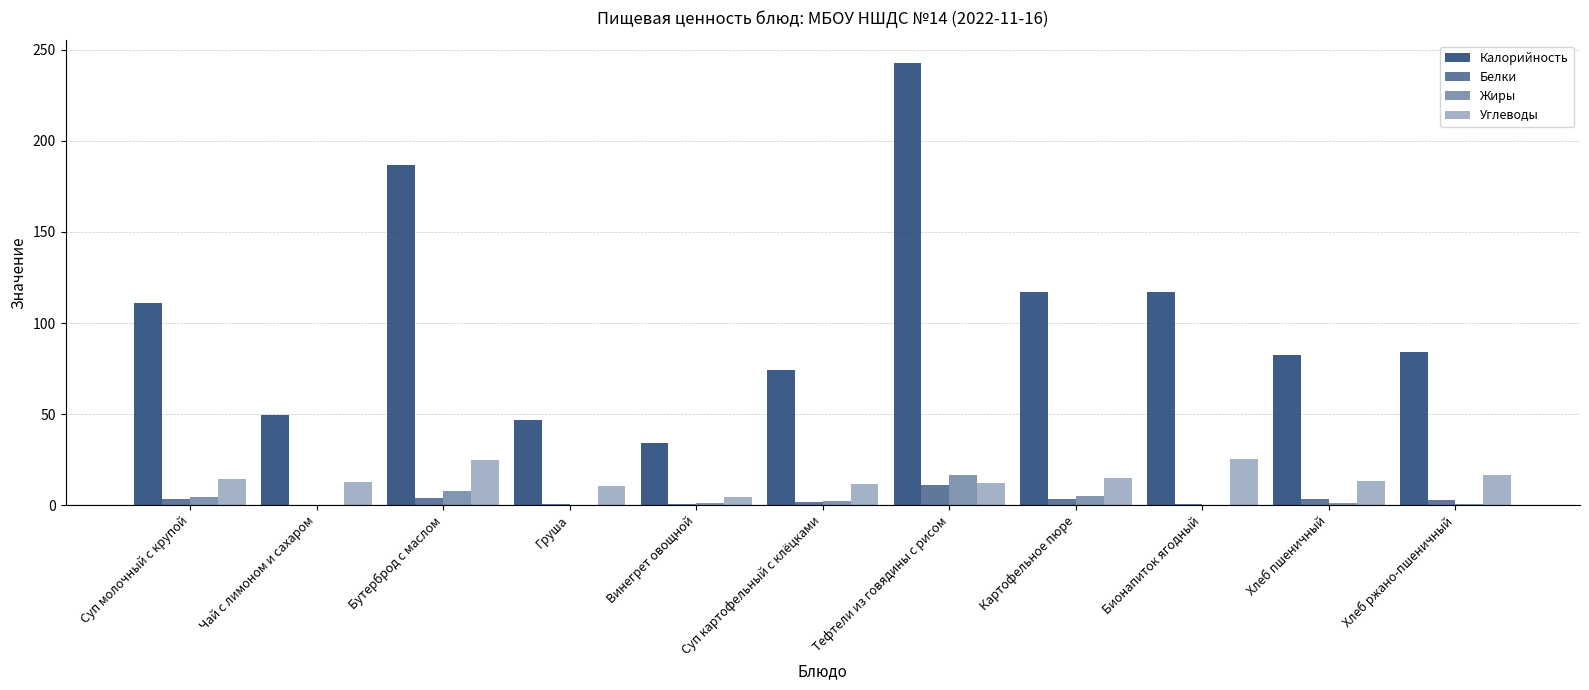

Are the bars grouped side by side (vs. stacked)?

Yes